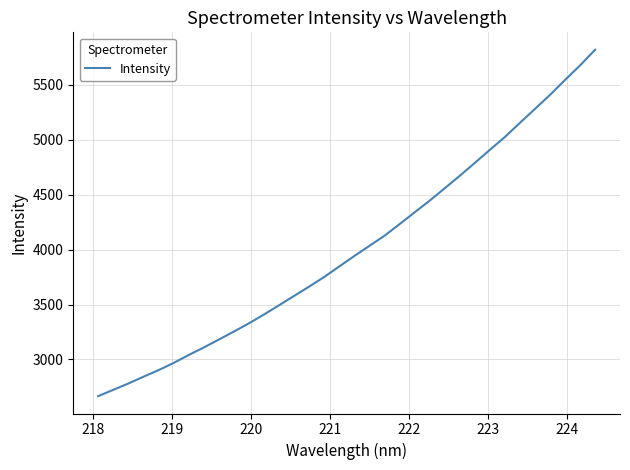

What is the smallest value displayed?

2665.6